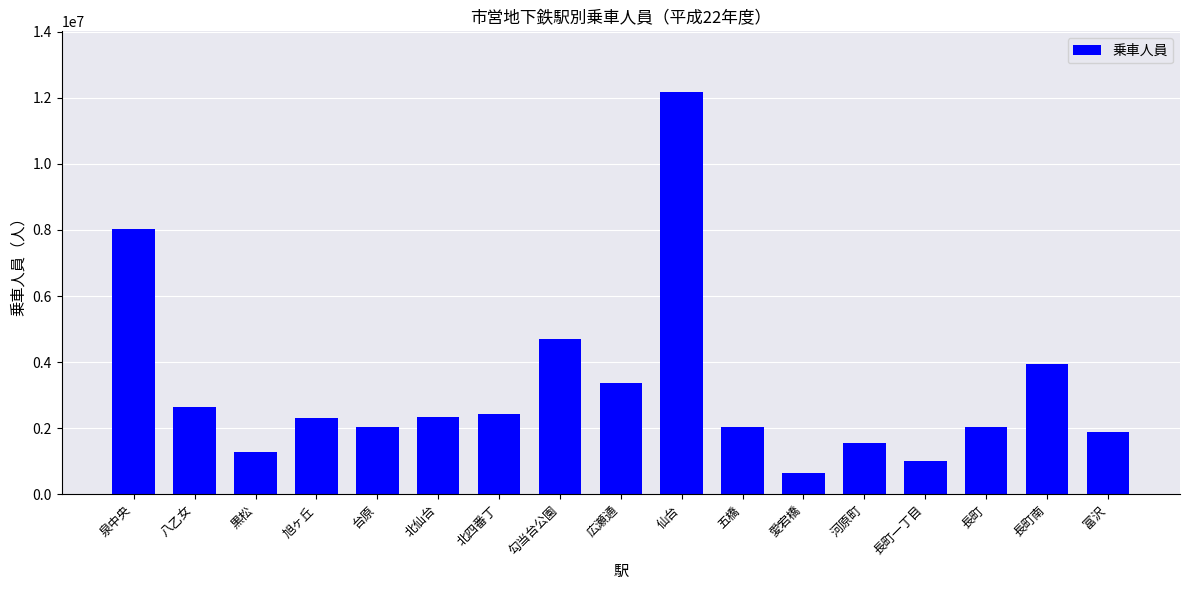

What is the change in value from 勾当台公園 to 愛宕橋?

-4070159